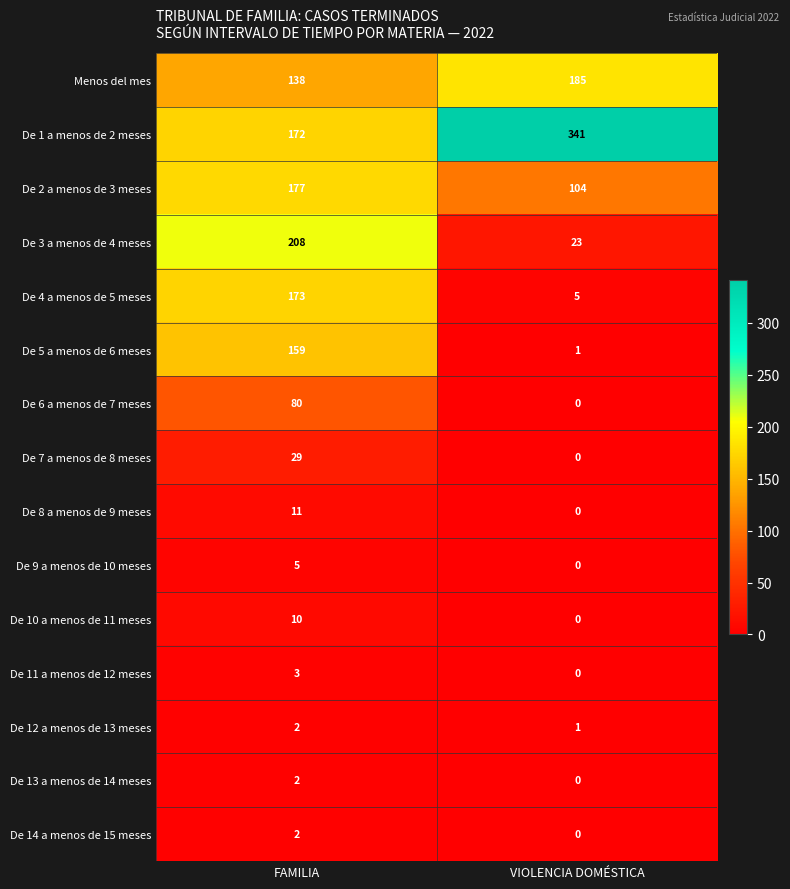

The value of De 4 a menos de 5 meses at FAMILIA is 173. True or false?

True